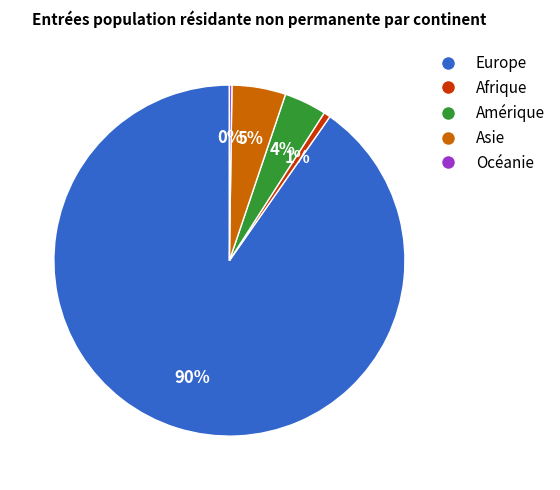

Is it true that Afrique is 11% of the pie?

False